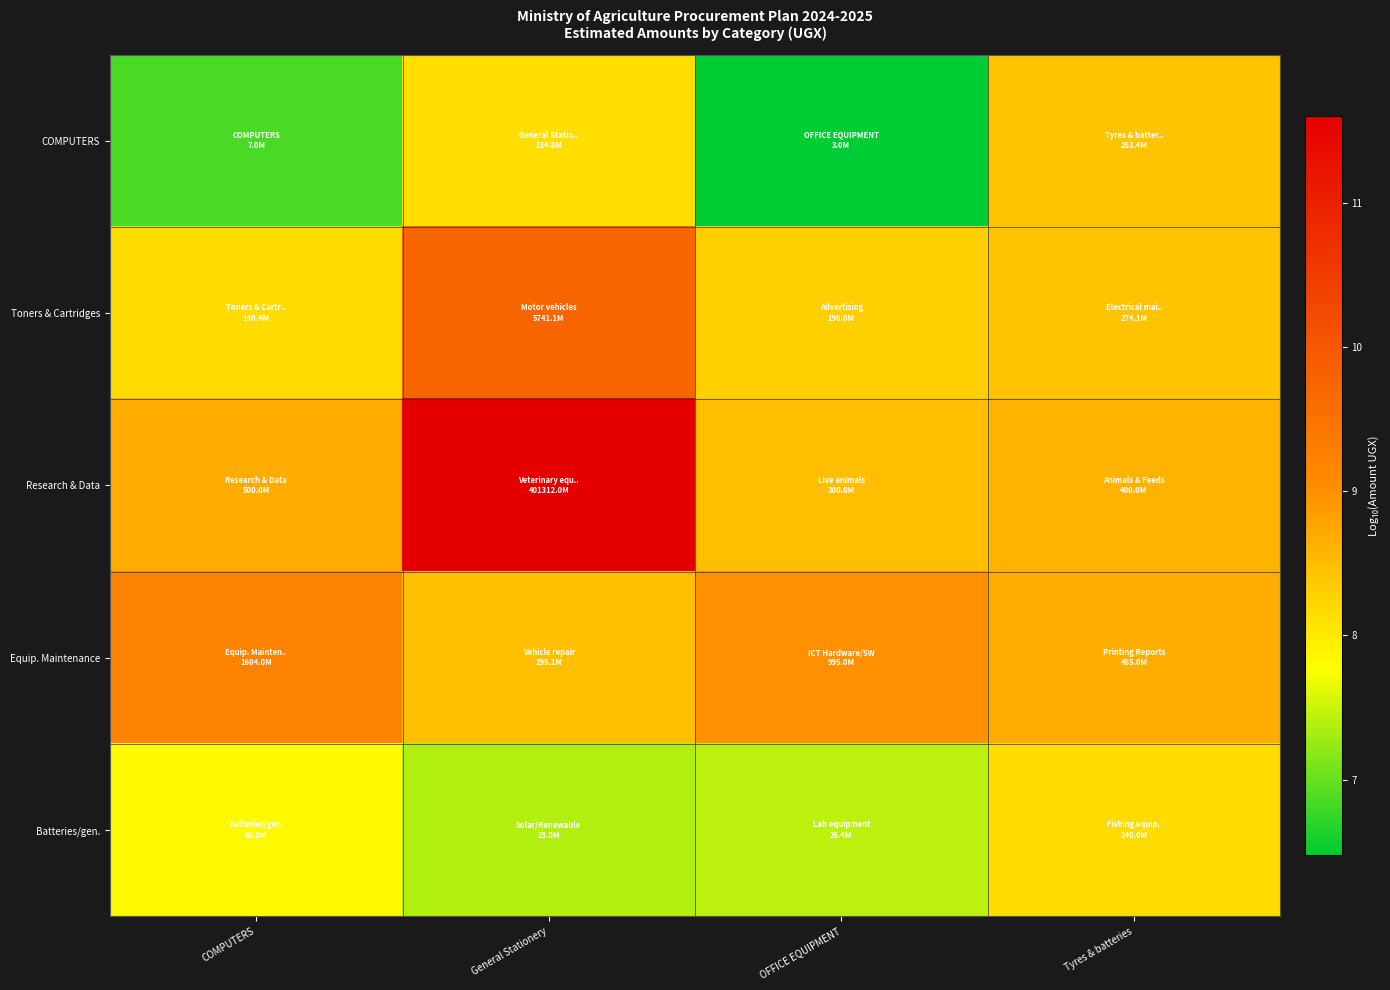

Which series has the largest total across all categories?

Research & Data